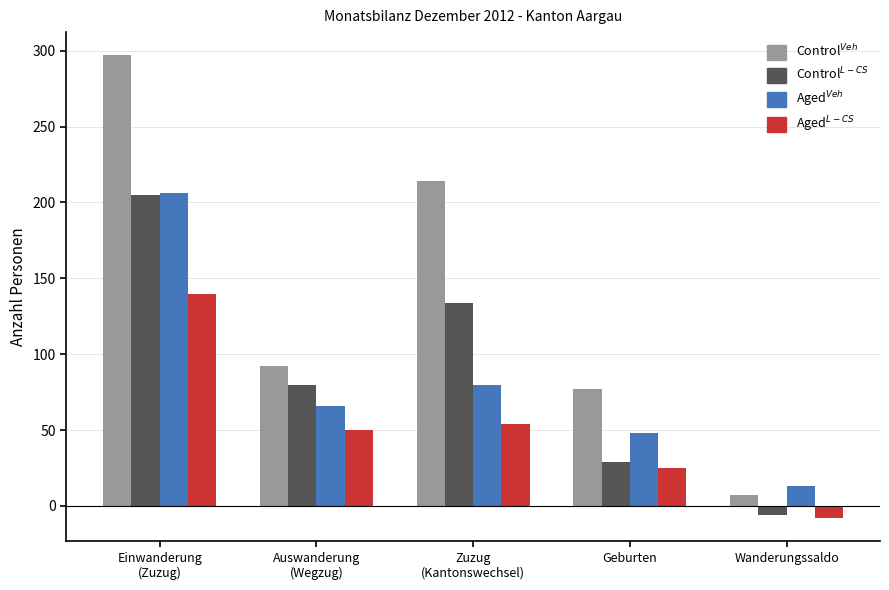

What is the smallest value displayed?

-8